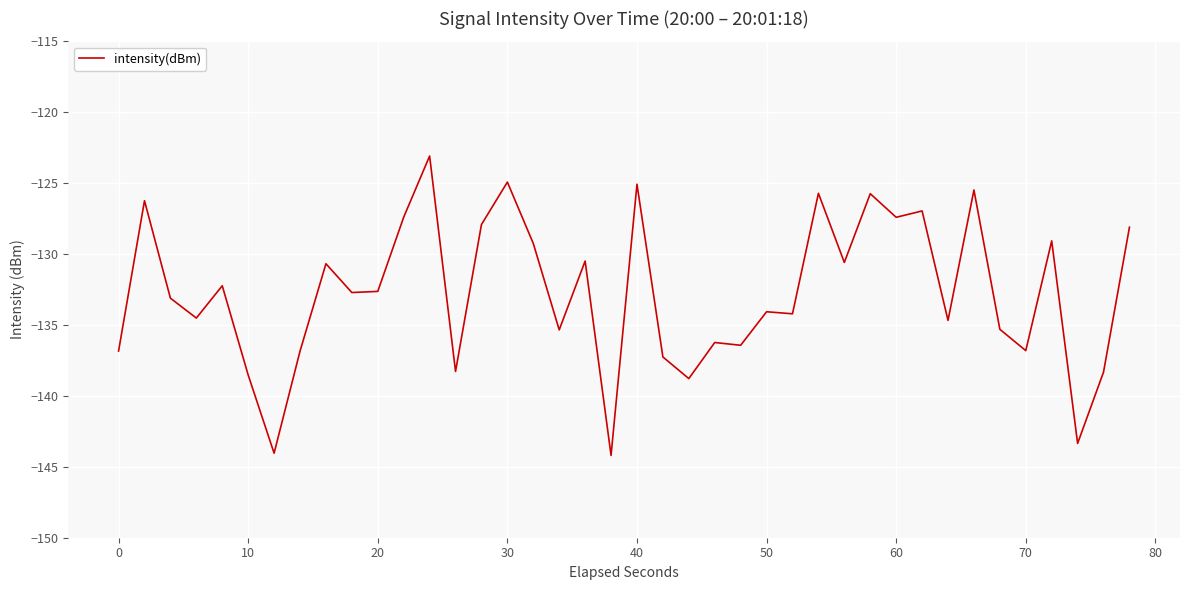

What is the greatest value displayed?

-123.1